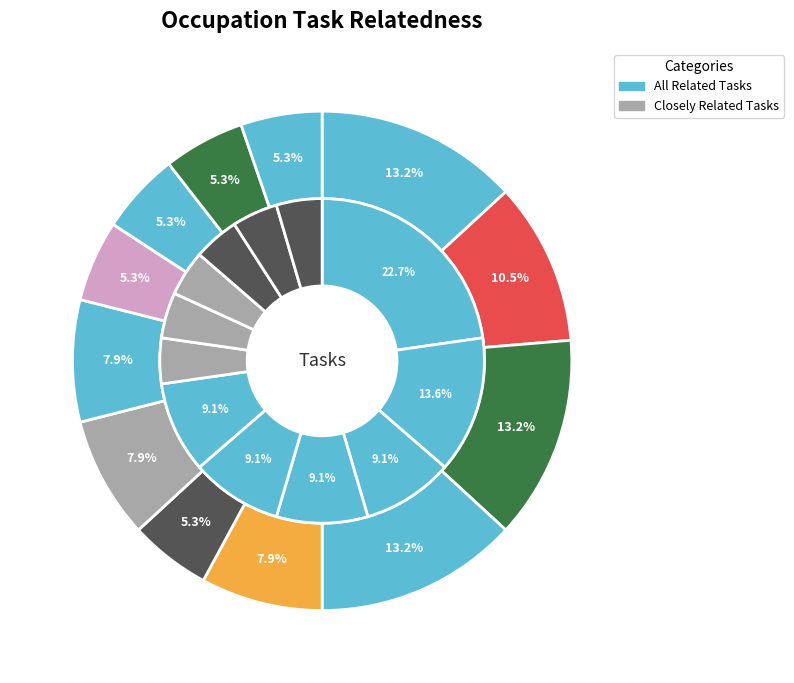

To the nearest percent, what is the combined percentage of Welding, Soldering, and Brazing Machine and Sewing Machine Operators?

16%